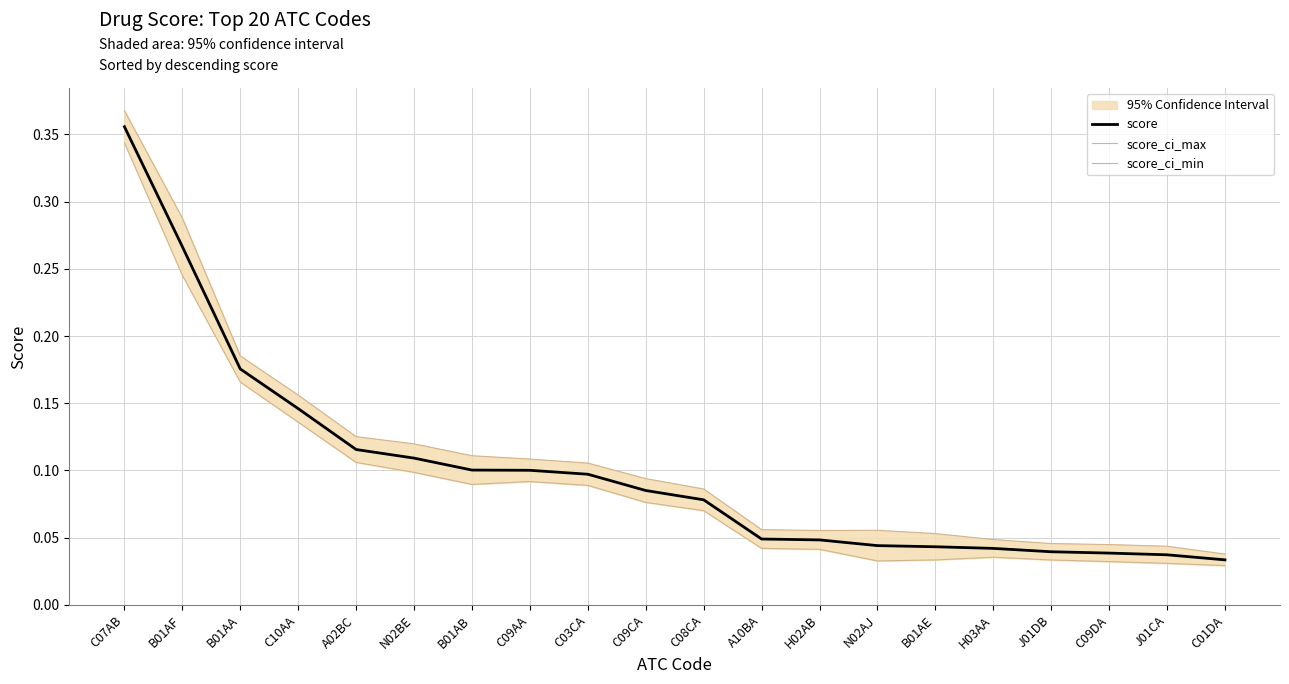

Which has a higher value, C09CA or N02BE?

N02BE